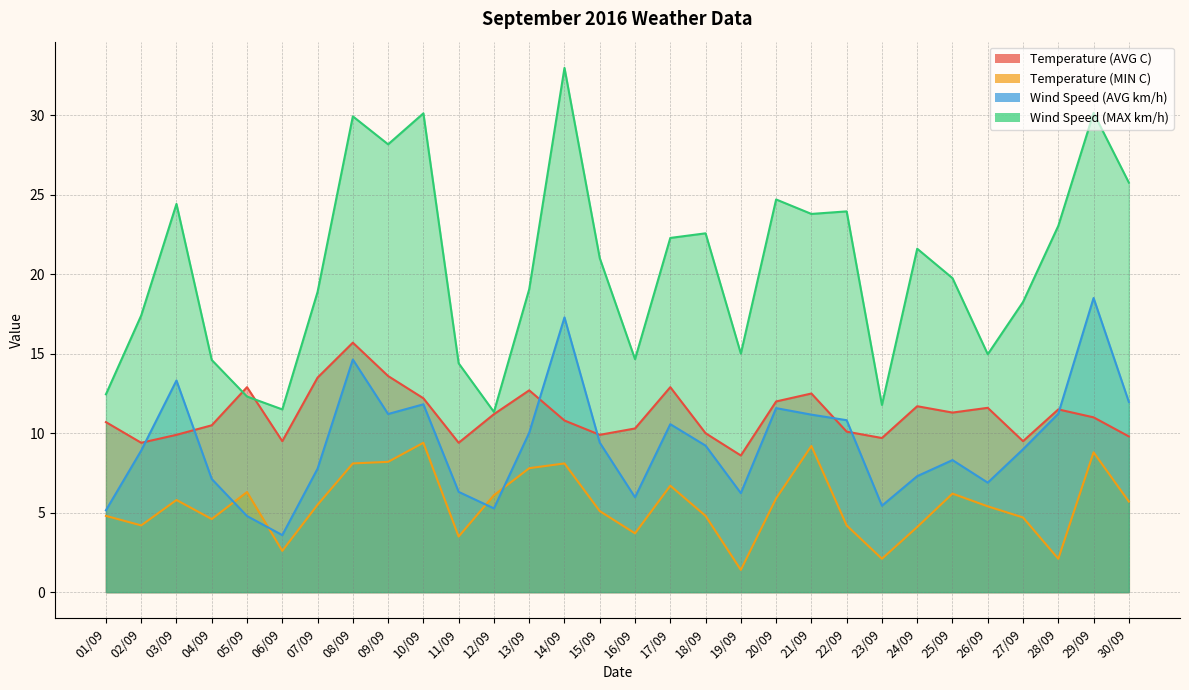

The Temperature (MIN C) series shows 2.4 at 01/09. True or false?

False